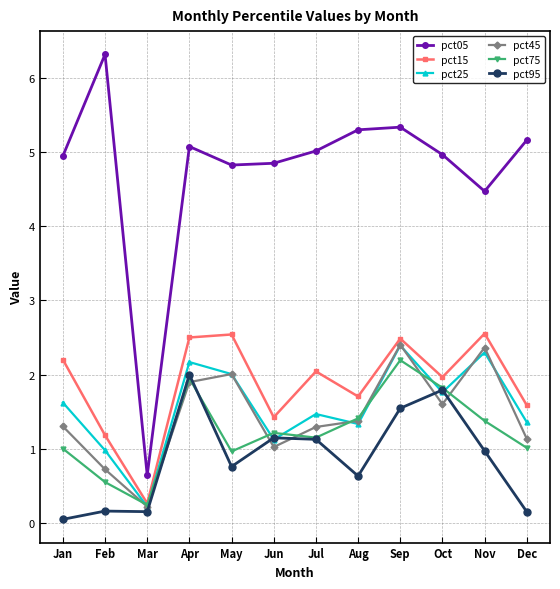

Which label corresponds to the largest value in the chart?

Feb